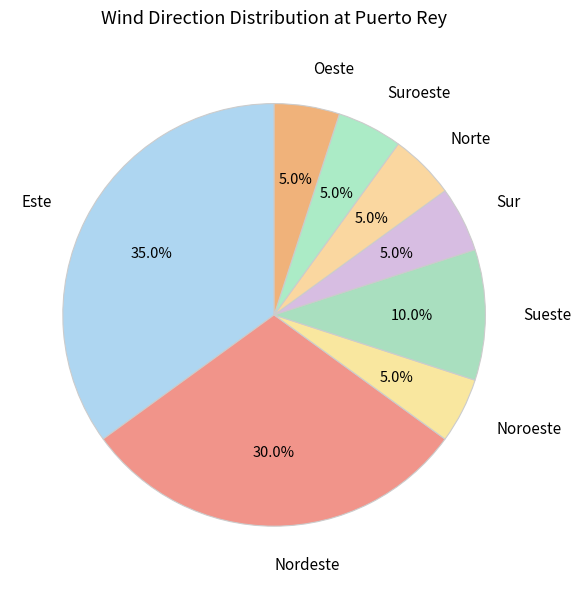

Is it true that Este is 24% of the pie?

False